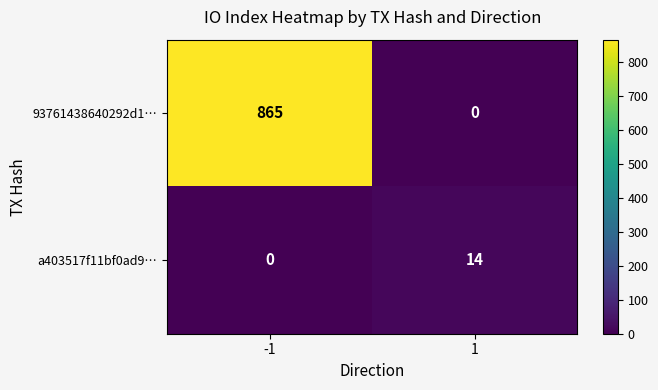

What is the difference between the maximum and minimum values in the 93761438640292d1… series?

865